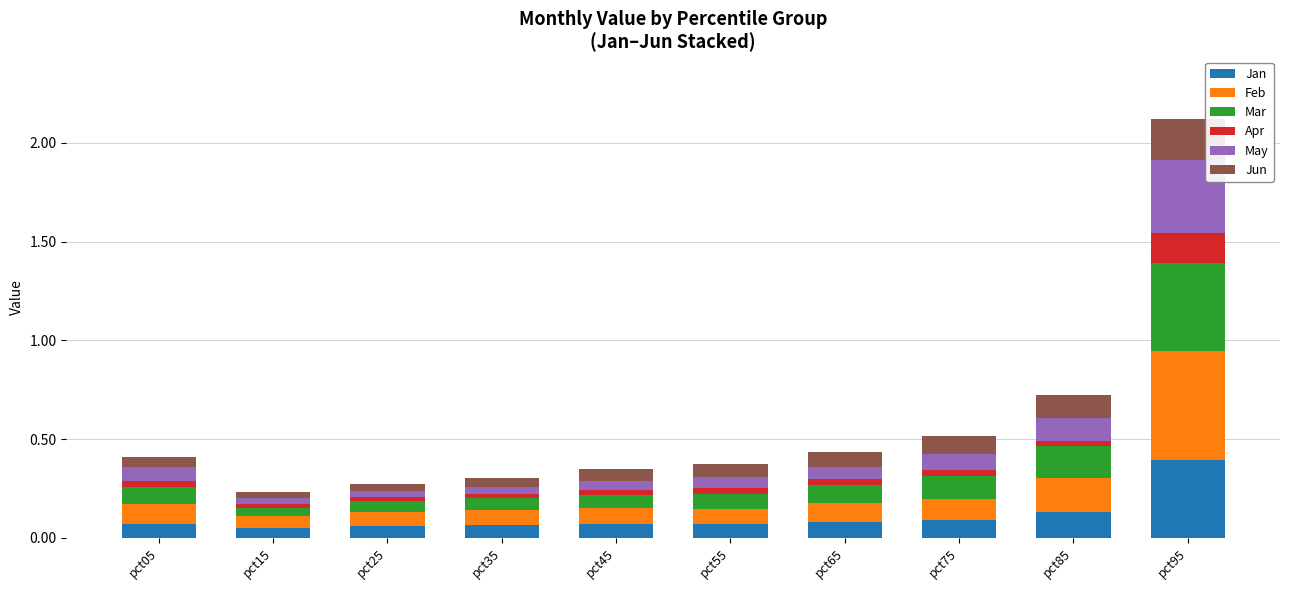

The Jan series shows 0.4 at pct95. True or false?

True